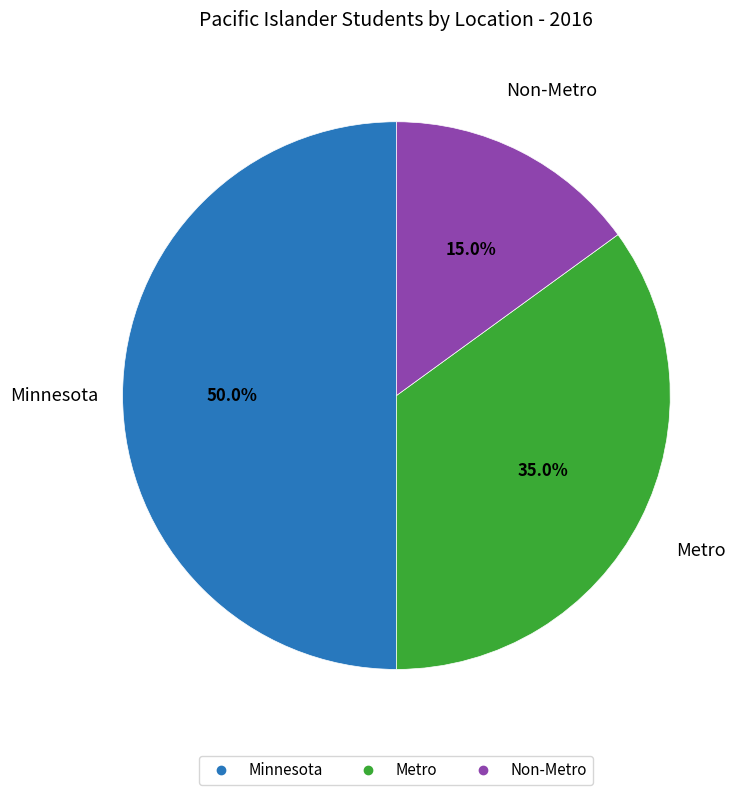

Which category has the smallest portion of the pie?

Non-Metro